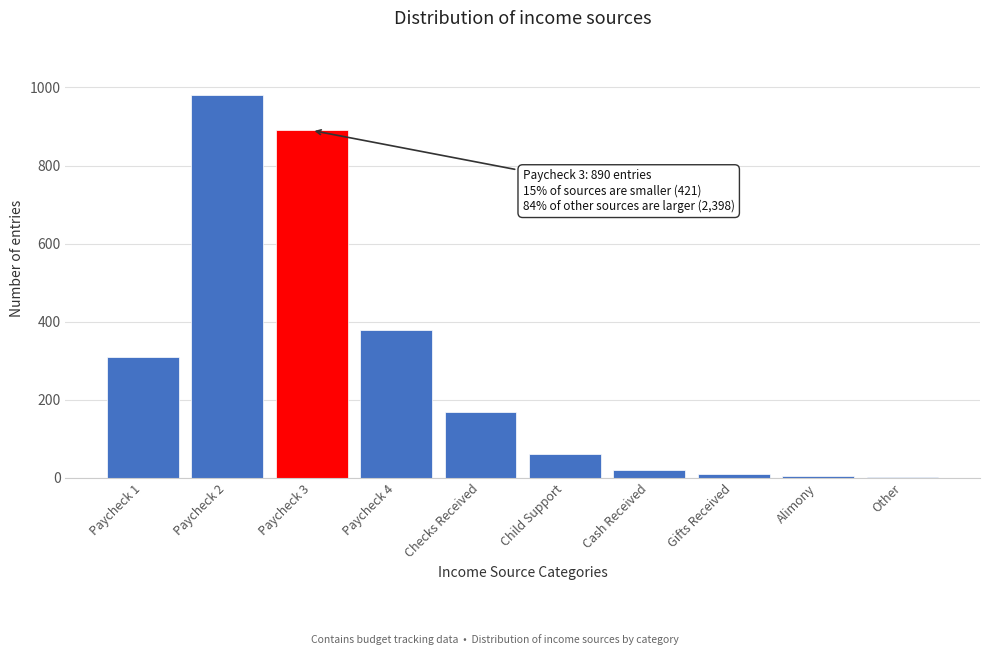

What is the greatest value displayed?

980